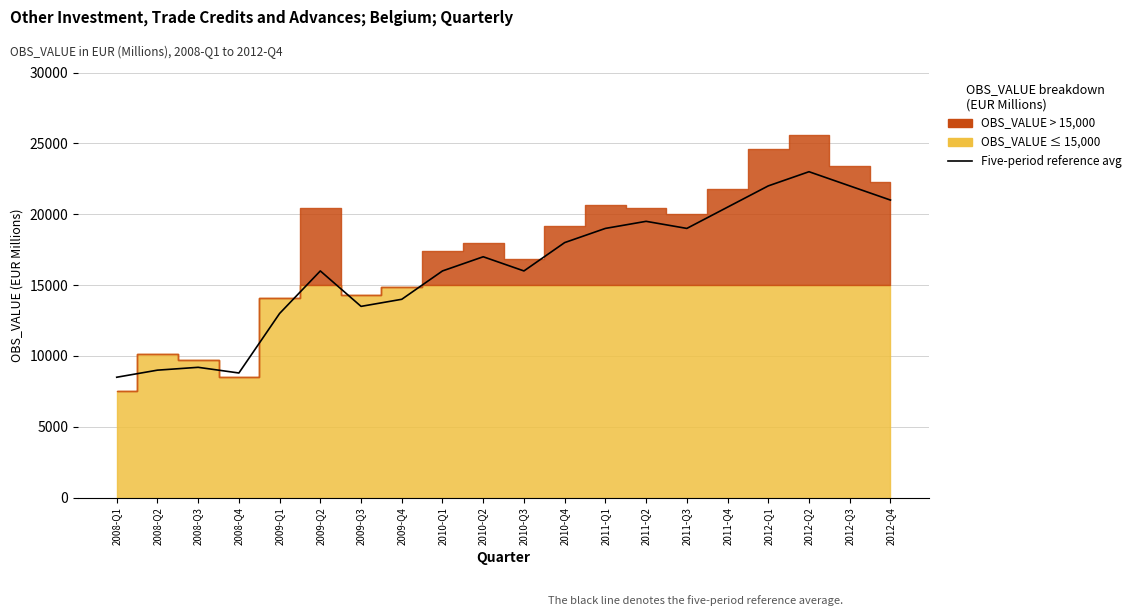

The value at 2009-Q1 is 13000. True or false?

True